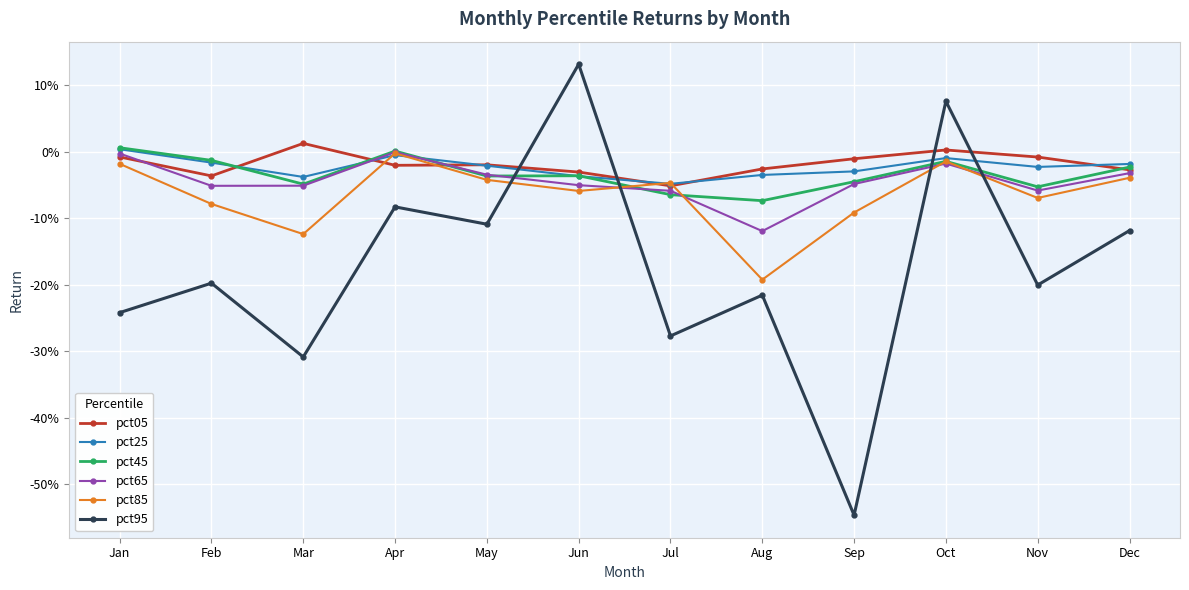

True or false: pct85 and pct65 intersect in this chart.

True